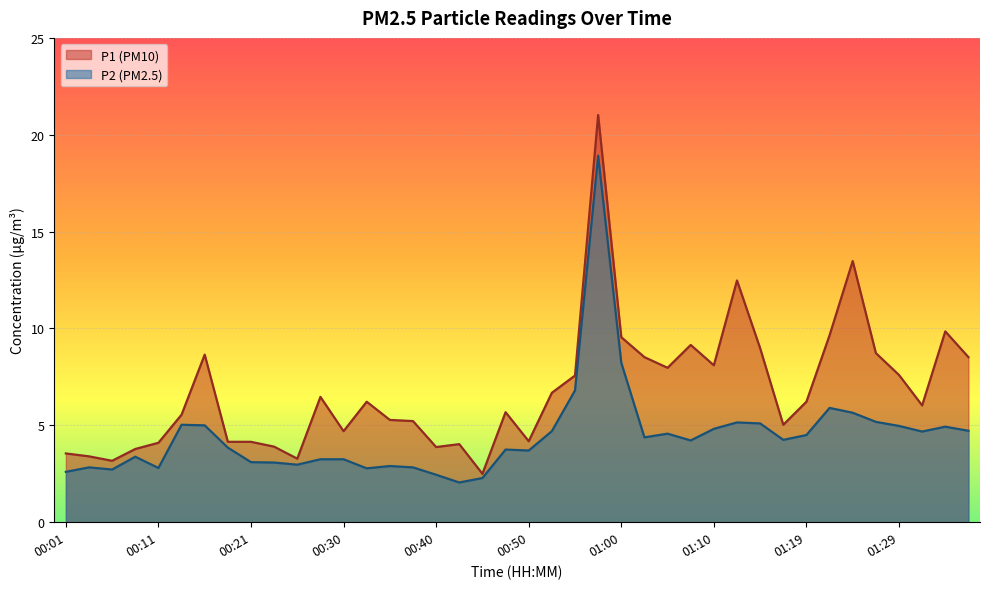

Reading left to right, extract all data points from this chart.

P1: 00:01=3.5	00:04=3.4	00:06=3.2	00:08=3.8	00:11=4.1	00:13=5.5	00:16=8.7	00:18=4.2	00:21=4.2	00:23=3.9	00:26=3.3	00:28=6.5	00:30=4.7	00:33=6.2	00:35=5.3	00:38=5.2	00:40=3.9	00:43=4.0	00:45=2.5	00:48=5.7	00:50=4.2	00:52=6.7	00:55=7.6	00:57=21.0	01:00=9.6	01:02=8.5	01:05=8.0	01:07=9.2	01:10=8.1	01:12=12.5	01:15=9.0	01:17=5.0	01:19=6.2	01:22=9.7	01:24=13.5	01:27=8.7	01:29=7.6	01:32=6.0	01:34=9.8	01:37=8.5
P2: 00:01=2.6	00:04=2.8	00:06=2.7	00:08=3.4	00:11=2.8	00:13=5.0	00:16=5.0	00:18=3.9	00:21=3.1	00:23=3.1	00:26=3.0	00:28=3.2	00:30=3.2	00:33=2.8	00:35=2.9	00:38=2.8	00:40=2.5	00:43=2.0	00:45=2.3	00:48=3.8	00:50=3.7	00:52=4.7	00:55=6.8	00:57=18.9	01:00=8.2	01:02=4.4	01:05=4.6	01:07=4.2	01:10=4.8	01:12=5.2	01:15=5.1	01:17=4.2	01:19=4.5	01:22=5.9	01:24=5.7	01:27=5.2	01:29=5.0	01:32=4.7	01:34=4.9	01:37=4.7